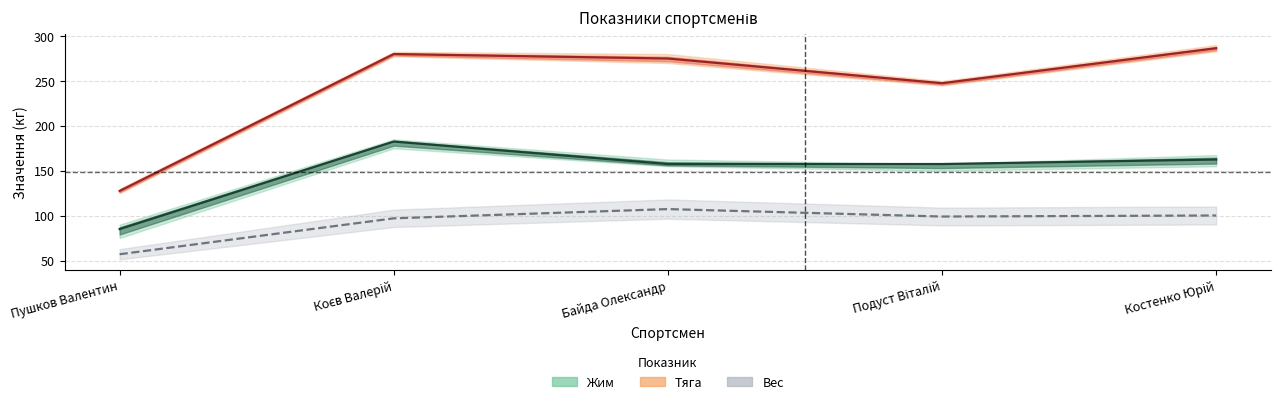

What is the value of the Тяга (середнє) point at the 3rd from the left?

275.0